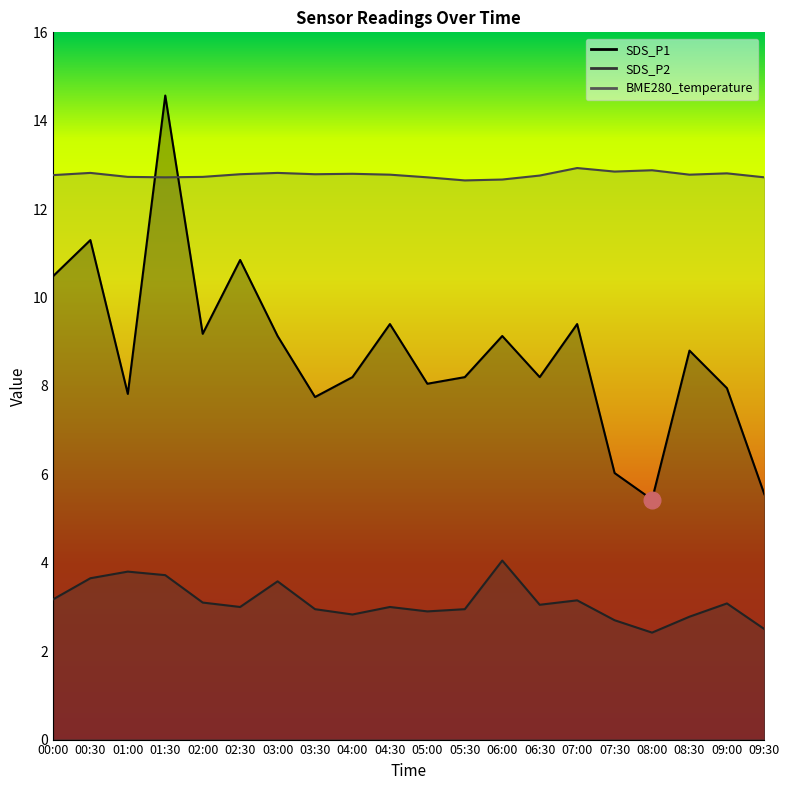

True or false: BME280_temperature and SDS_P1 intersect in this chart.

True